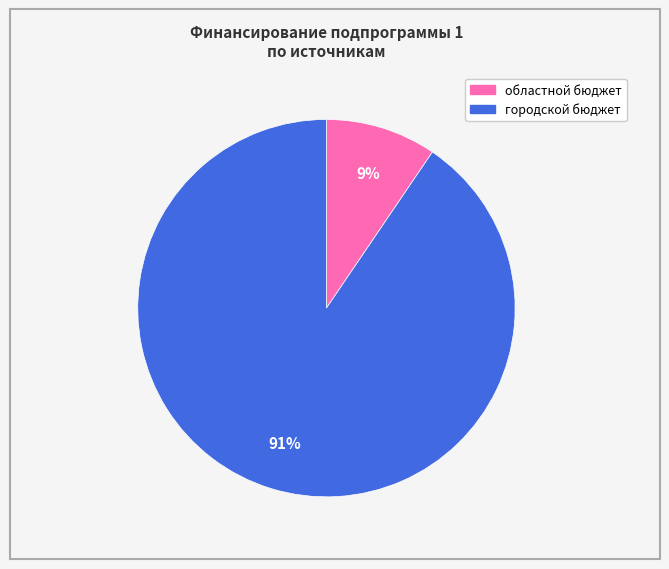

Is there any slice that represents more than half of the pie?

Yes